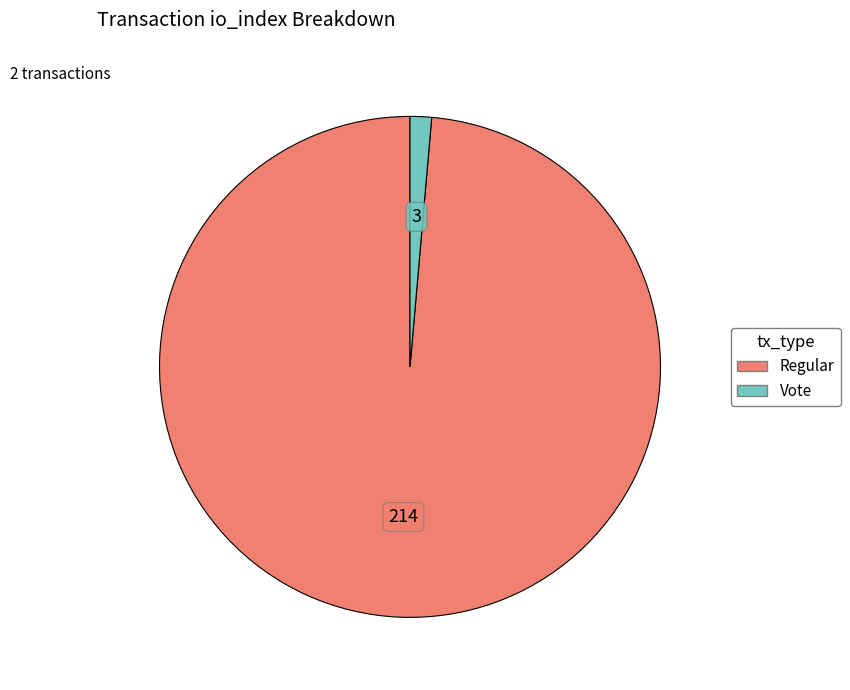

How many slices are in this pie chart?

2